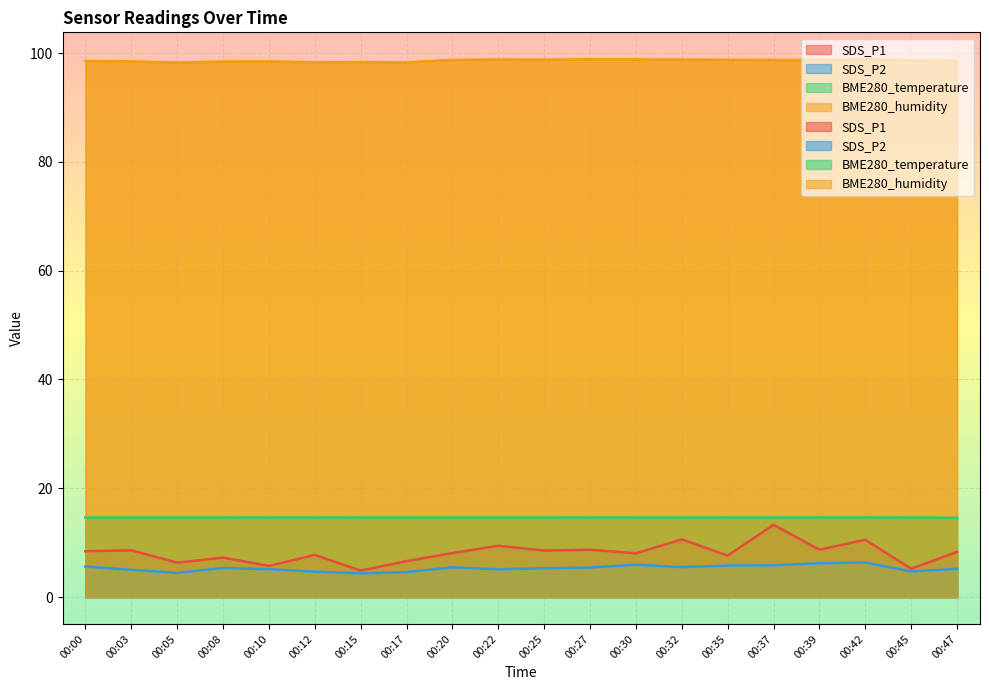

True or false: SDS_P2 has a value of 10.8 at 00:39.

False